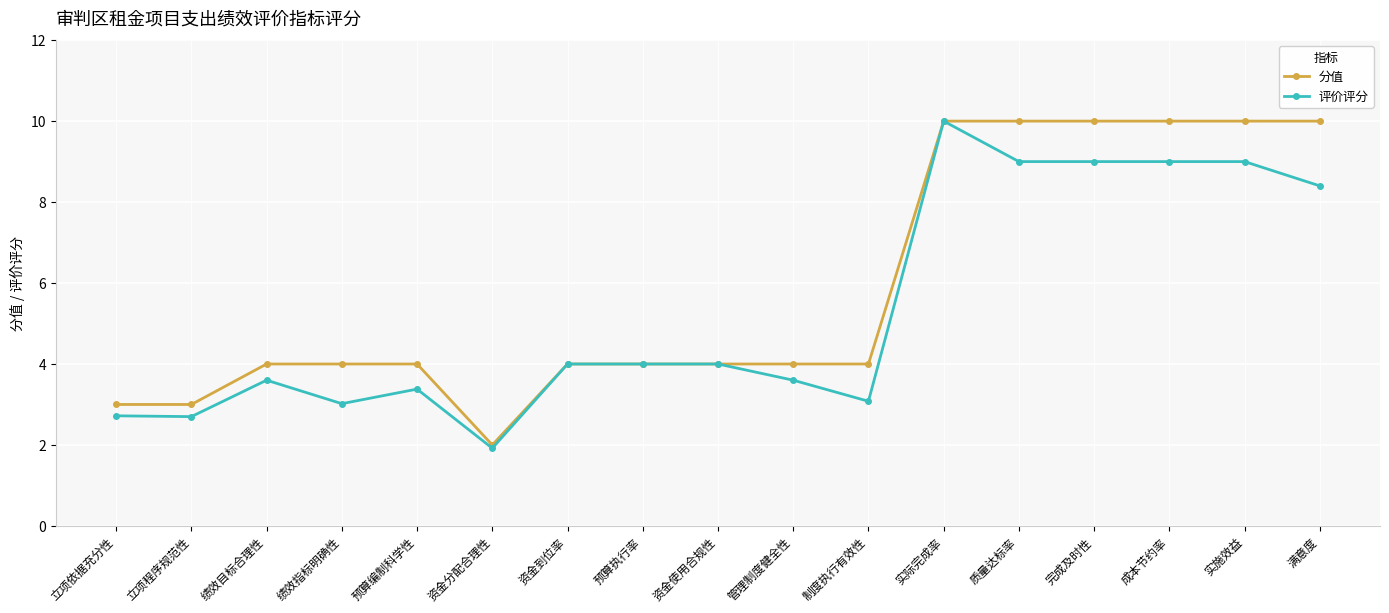

What position from the left is 制度执行有效性?

11